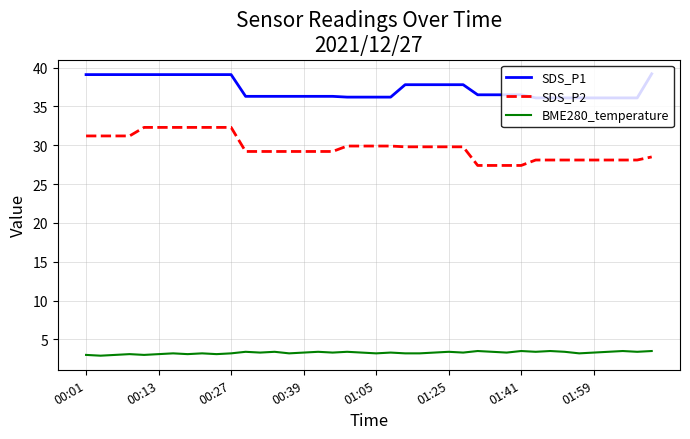

Which series has the largest total across all categories?

SDS_P1